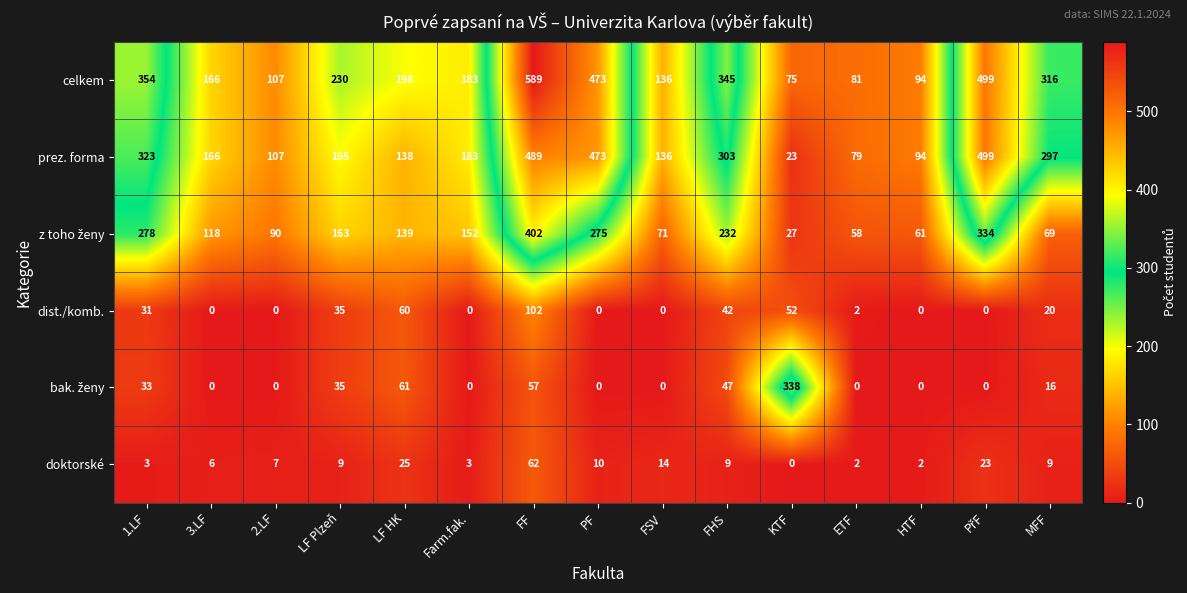

At which label does dist./komb. first exceed 2?

1.LF